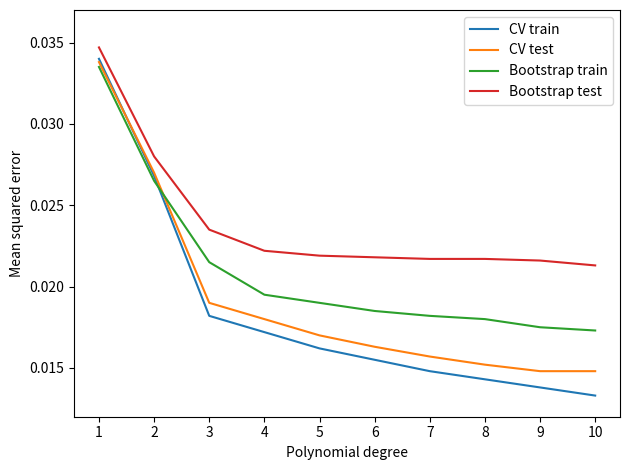

How many distinct data groups are displayed?

4